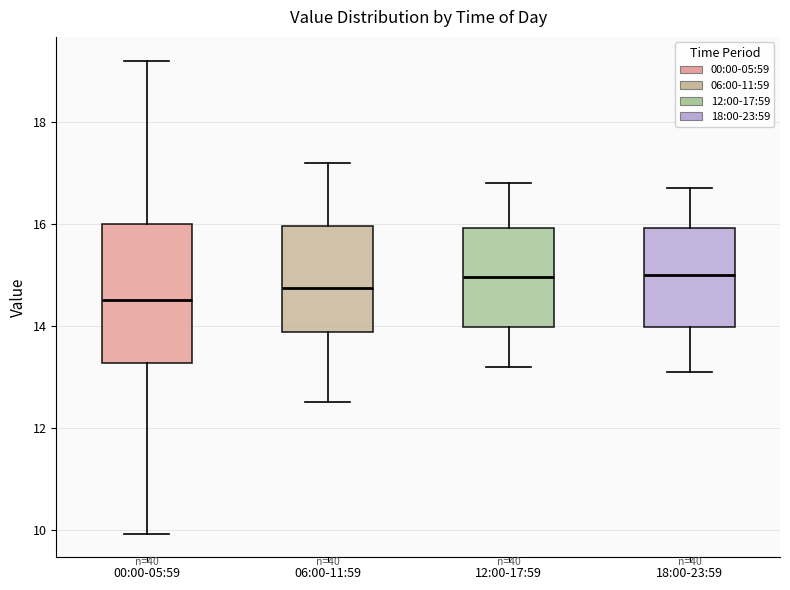

Where does the upper whisker of the box for 06:00-11:59 end on the y-axis? The values are not printed on the chart, so give them approximately, as read against the axis.

17.2